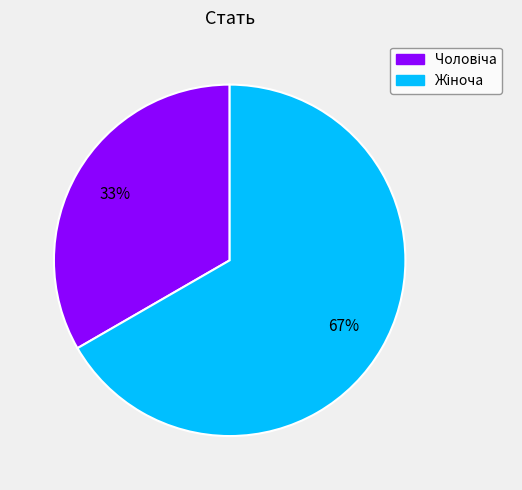

Is there a majority slice in this chart?

Yes